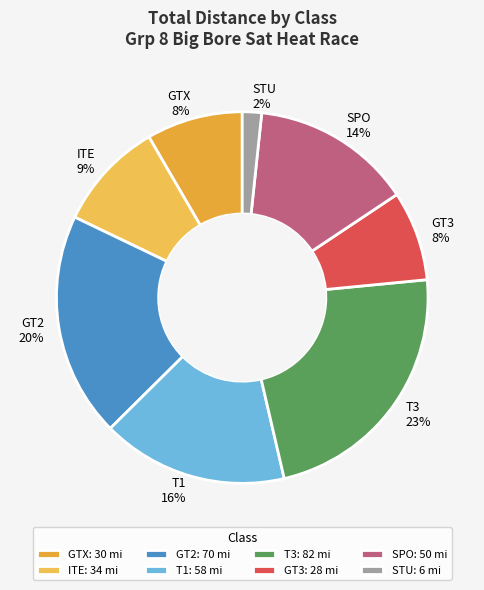

Is it true that ITE 9% is 9% of the pie?

True